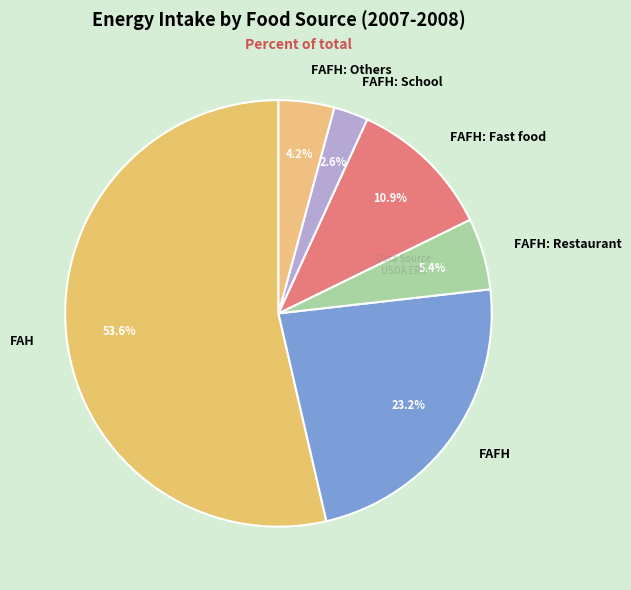

Between FAFH: Others and FAFH, which is larger?

FAFH